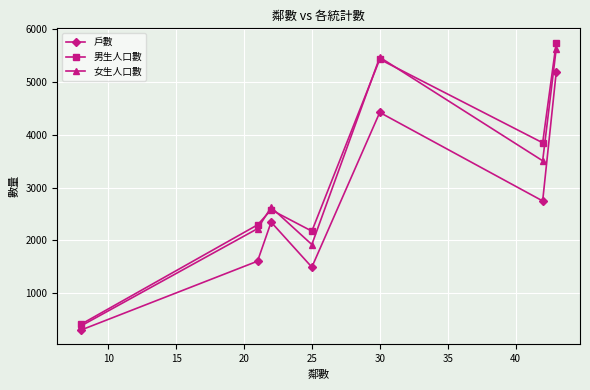

What is the greatest value displayed?

5745